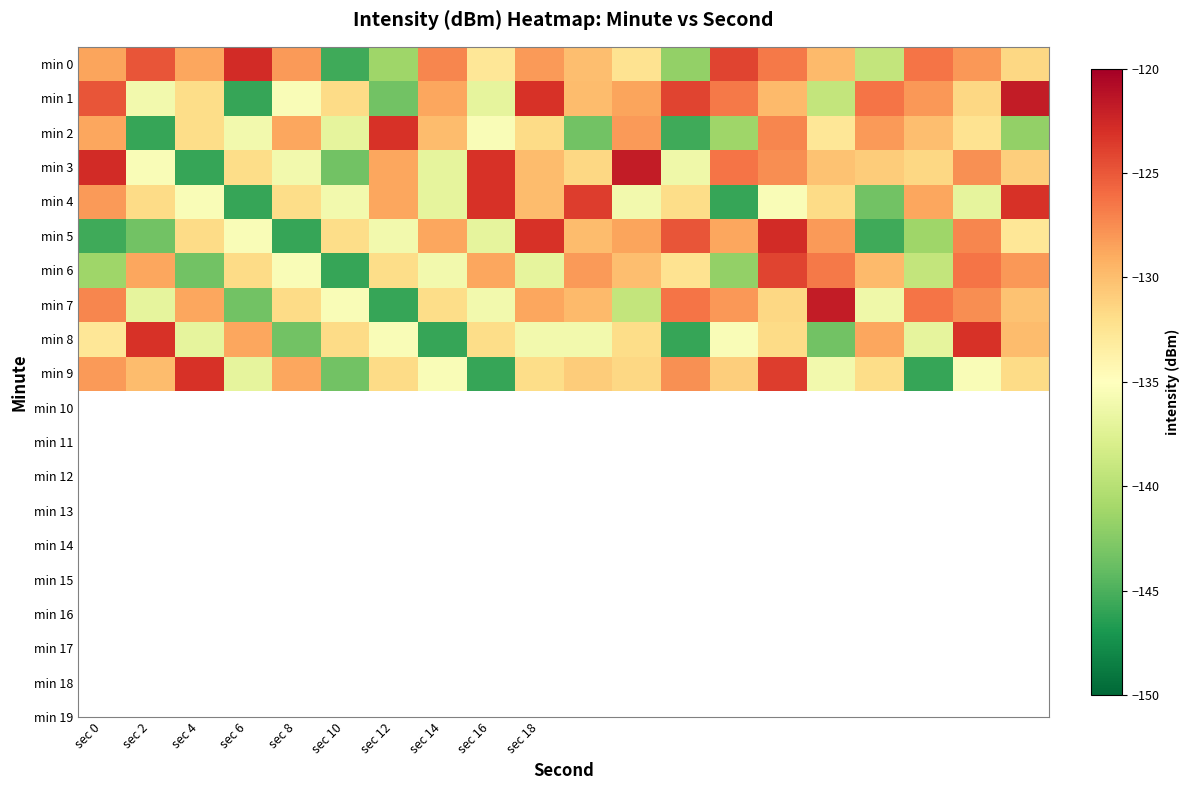

Which category has the lowest value across all series?

sec 6